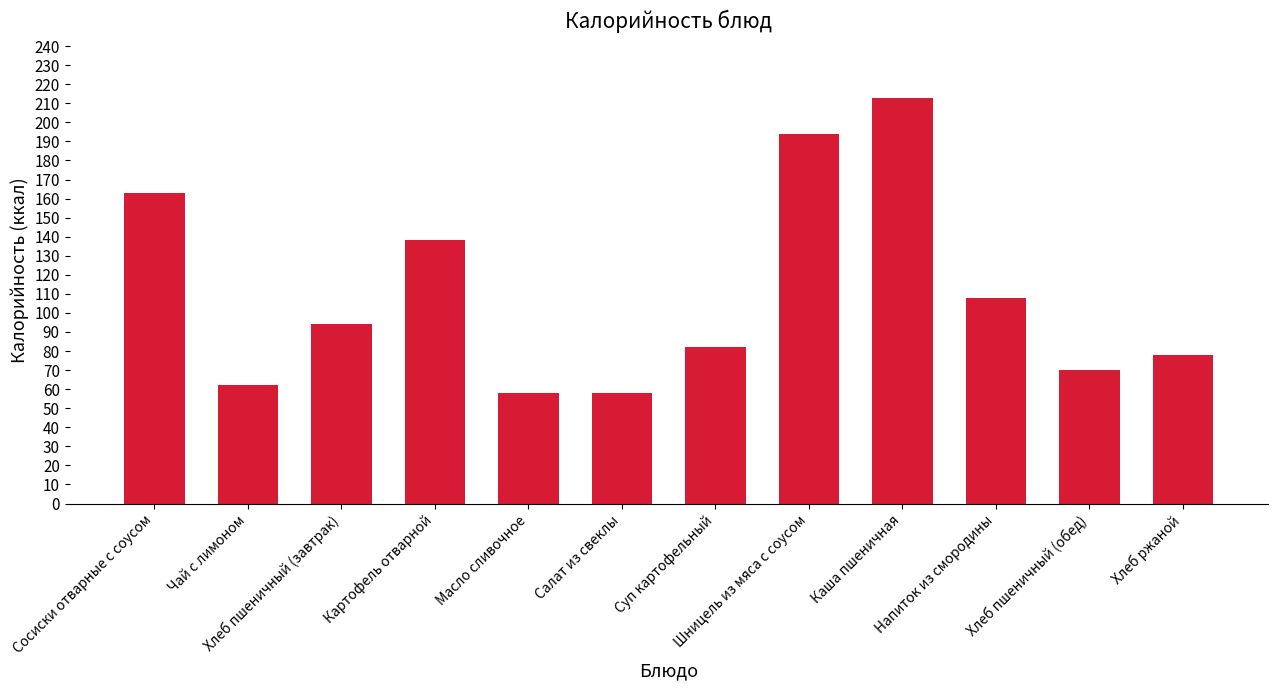

What is the change in value from Сосиски отварные с соусом to Картофель отварной?

-25